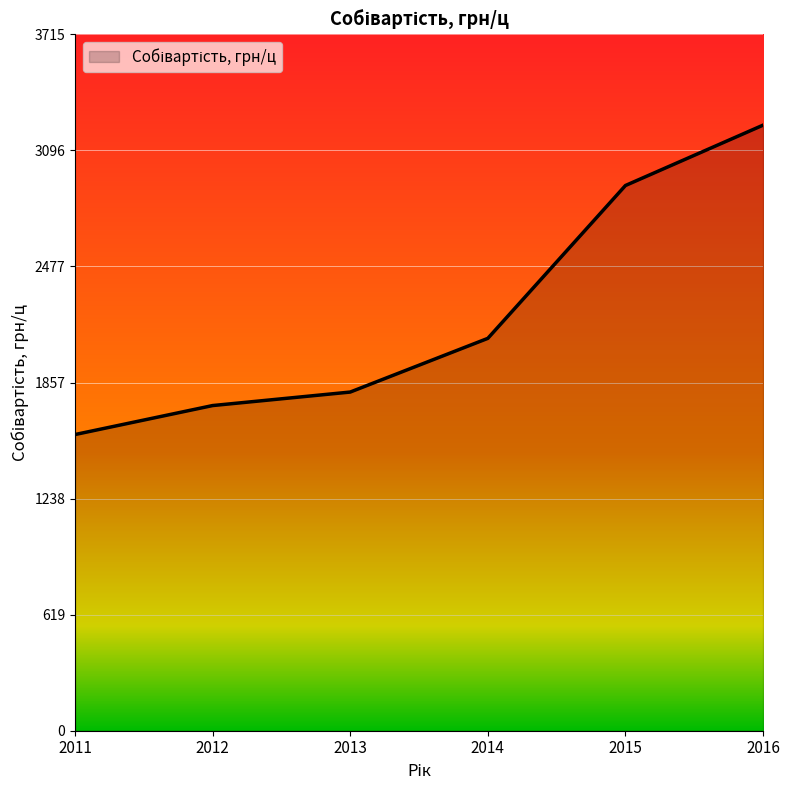

Reading left to right, list all the values displayed in this chart.

1580.3	1734.9	1807.0	2093.5	2909.0	3231.1